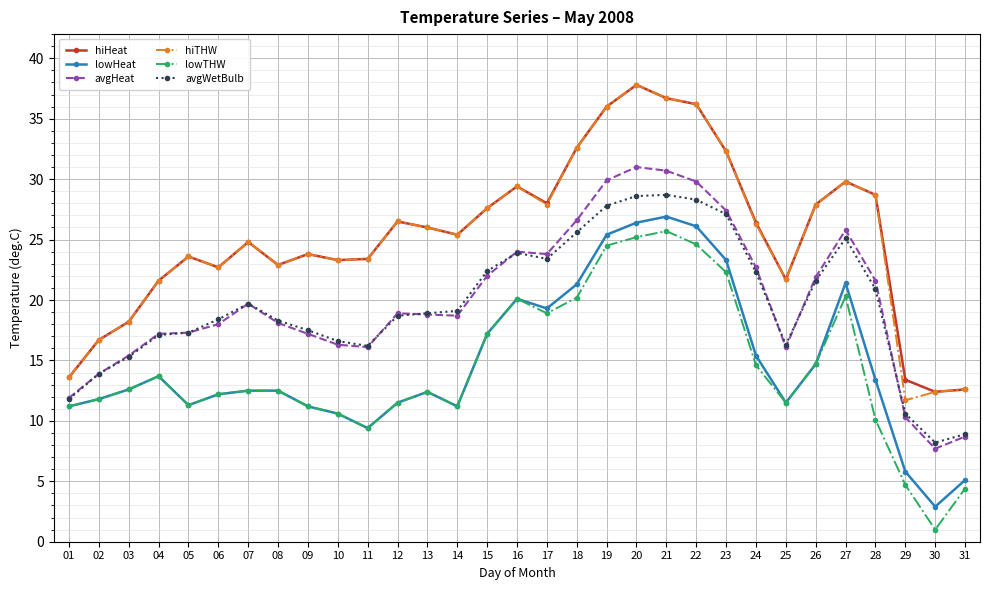

Is the value of lowHeat at 23 greater than the value of avgHeat at 02?

Yes